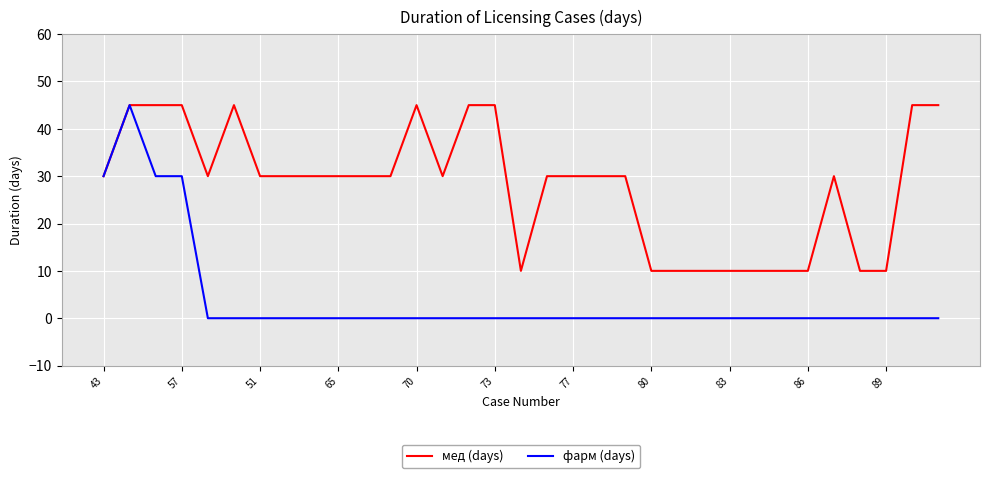

What is the greatest value displayed?

45